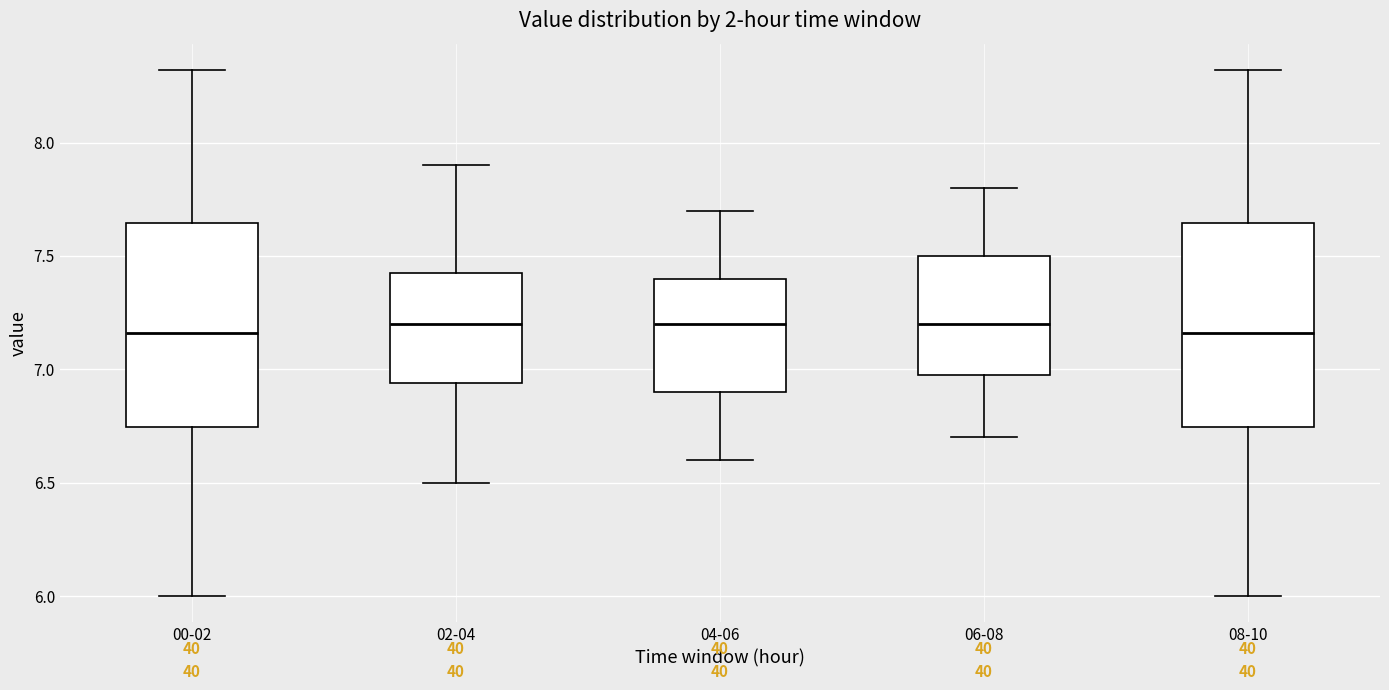

Reading left to right, transcribe this box plot: for each box, give where its median line is, the range the box spans, and where its two whiskers end, as read against the y-axis. The values are not printed on the chart, so give them approximately, as read against the axis.

00-02: median 7.15, box 6.75 to 7.65, whiskers 6.00 to 8.30
02-04: median 7.20, box 6.95 to 7.45, whiskers 6.50 to 7.90
04-06: median 7.20, box 6.90 to 7.40, whiskers 6.60 to 7.70
06-08: median 7.20, box 7.00 to 7.50, whiskers 6.70 to 7.80
08-10: median 7.15, box 6.75 to 7.65, whiskers 6.00 to 8.30